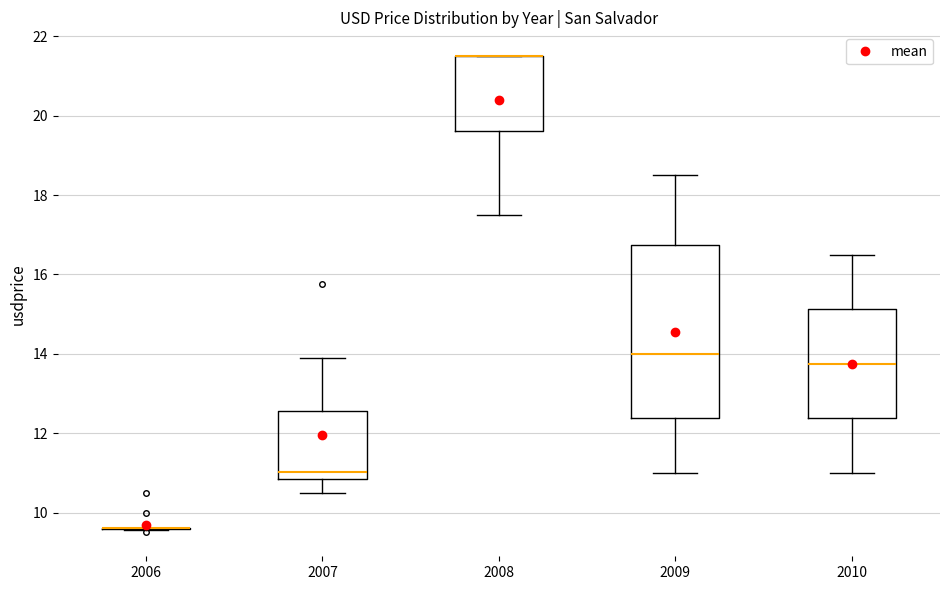

Which box is the tallest, from its lower edge to its upper edge?

2009